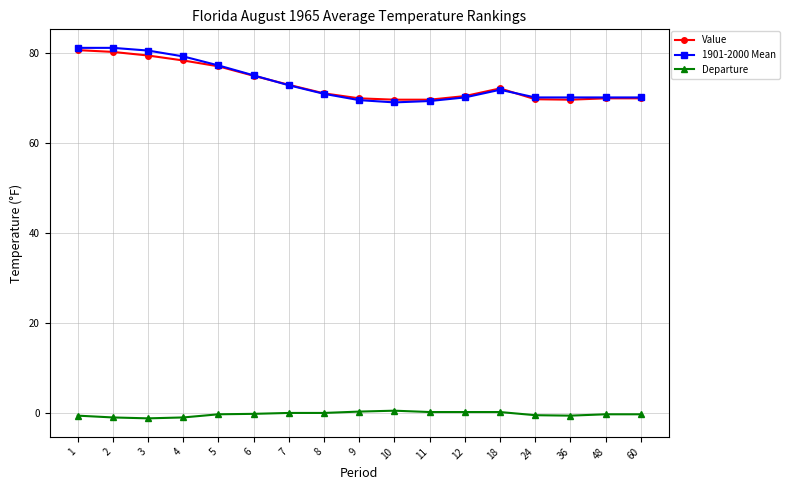

True or false: Value and Departure cross at least once.

False